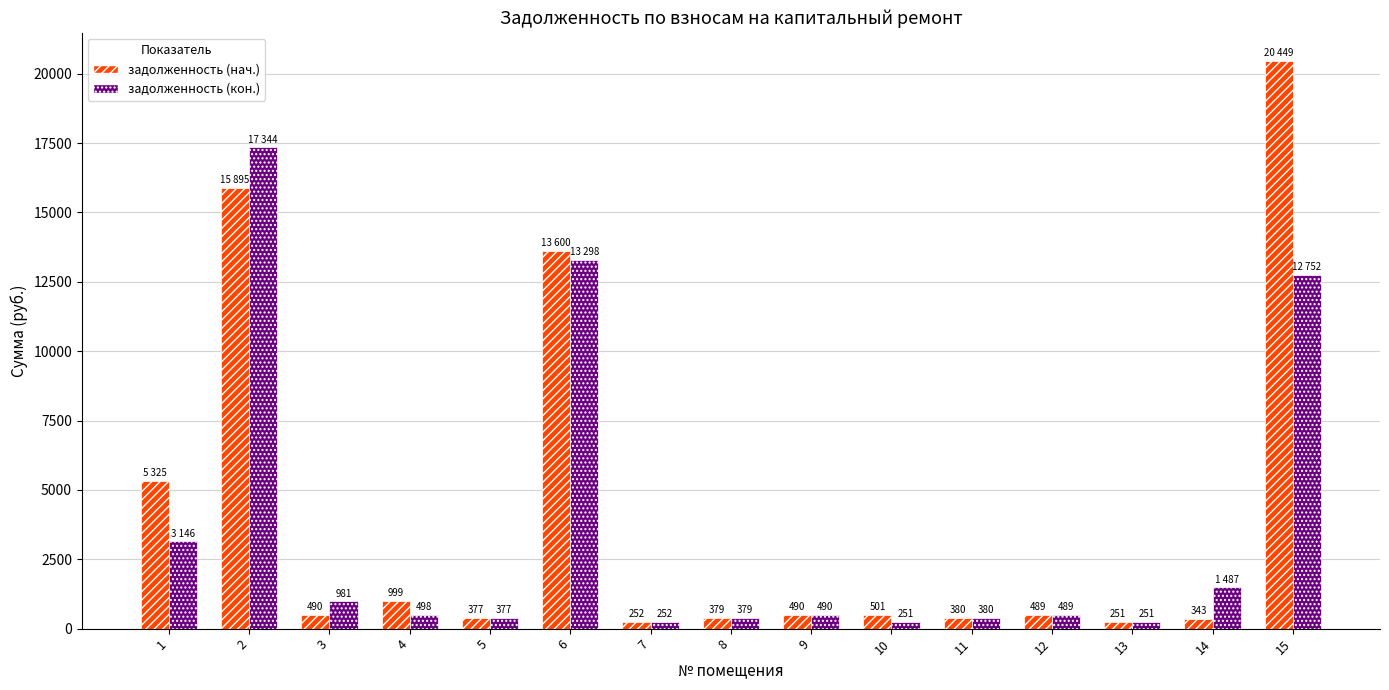

What is the minimum value for задолженность (кон.)?

250.6